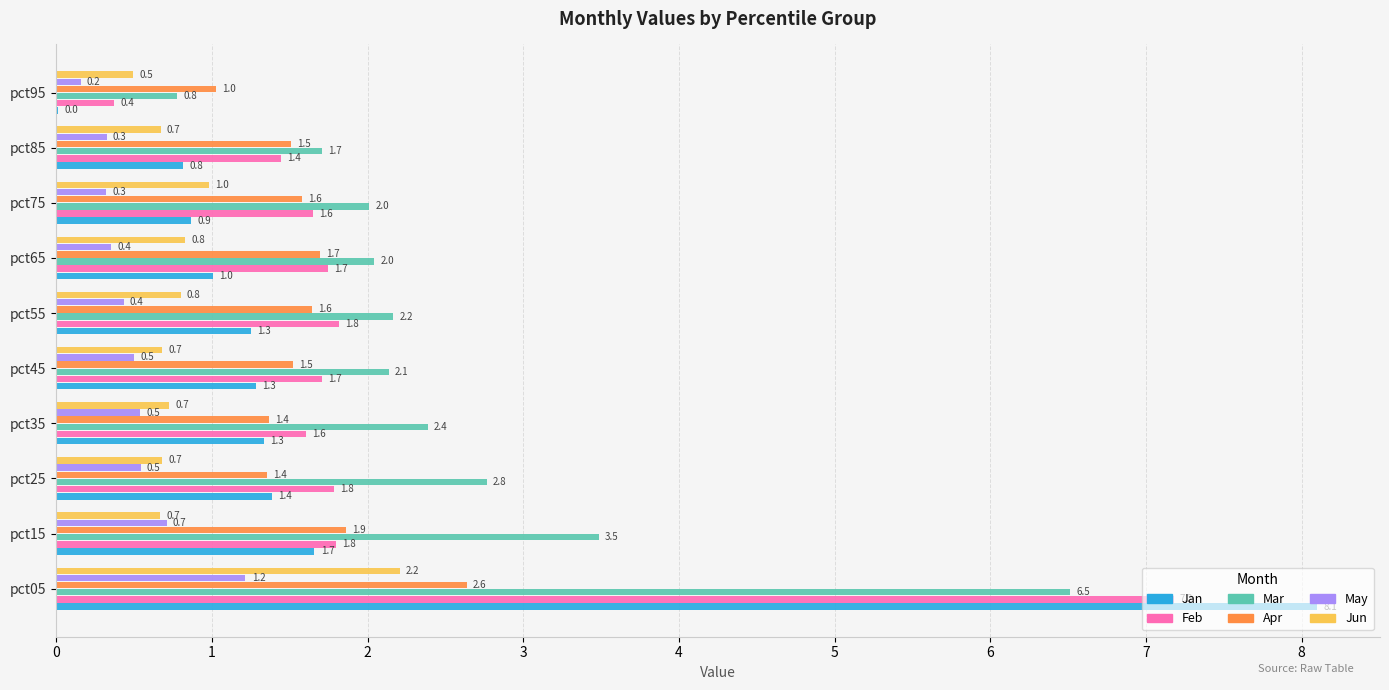

Which series has the largest total across all categories?

Mar